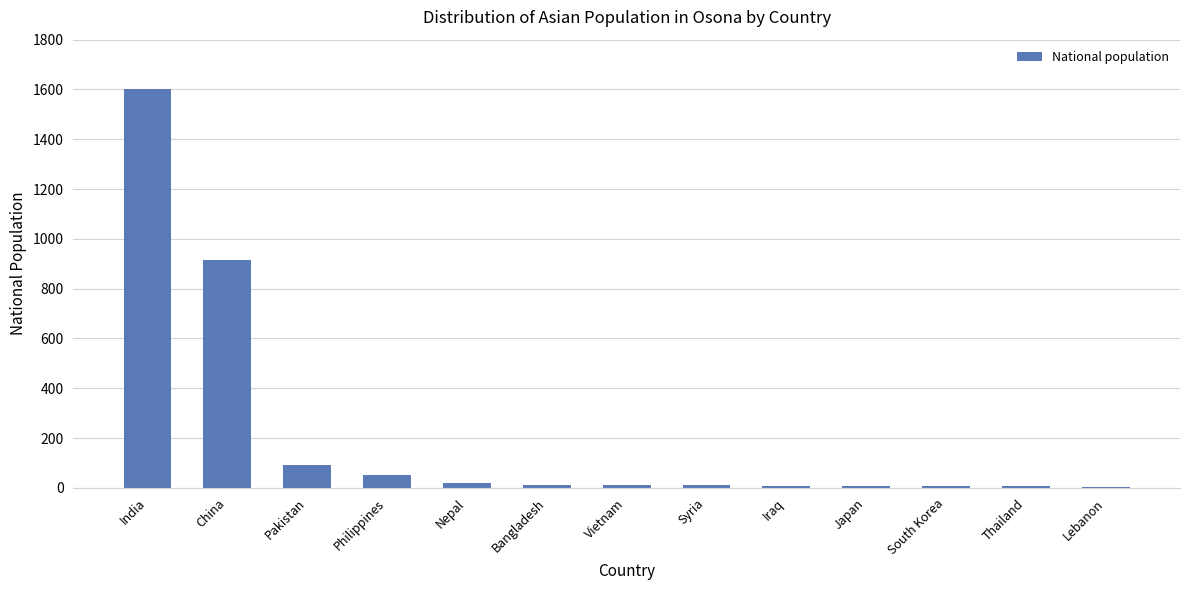

What is the ratio of the value at China to the value at India?

0.6